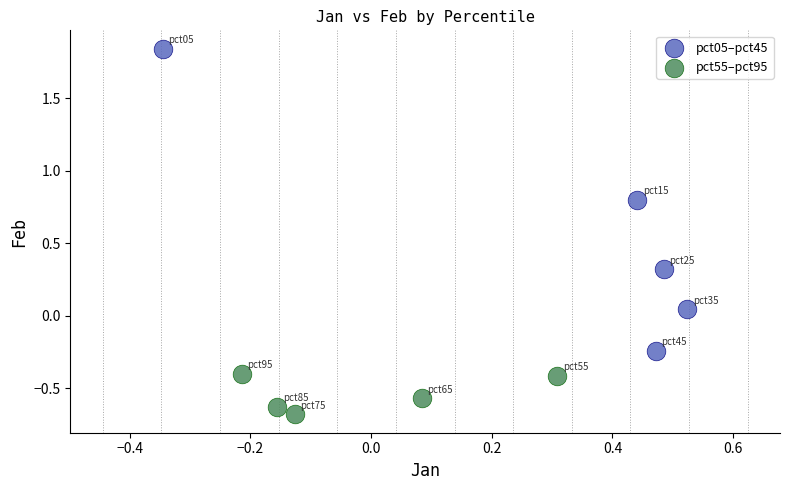

Which series reaches the maximum Y coordinate?

pct05–pct45